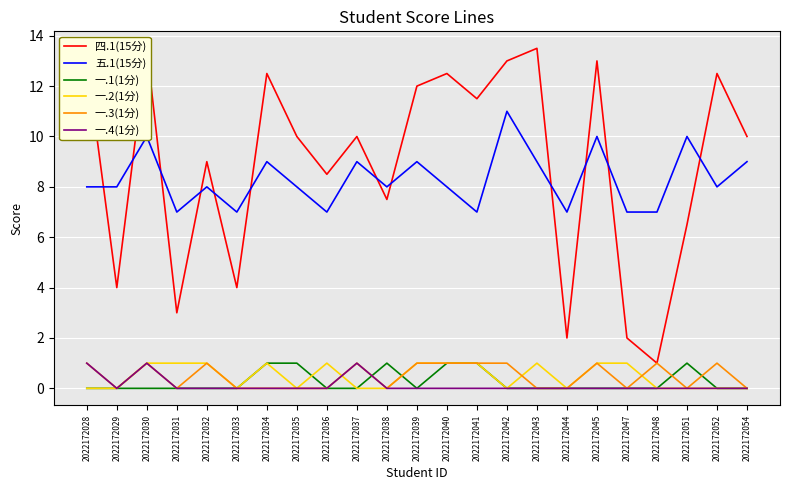

Does the chart display data point markers on the line(s)?

No